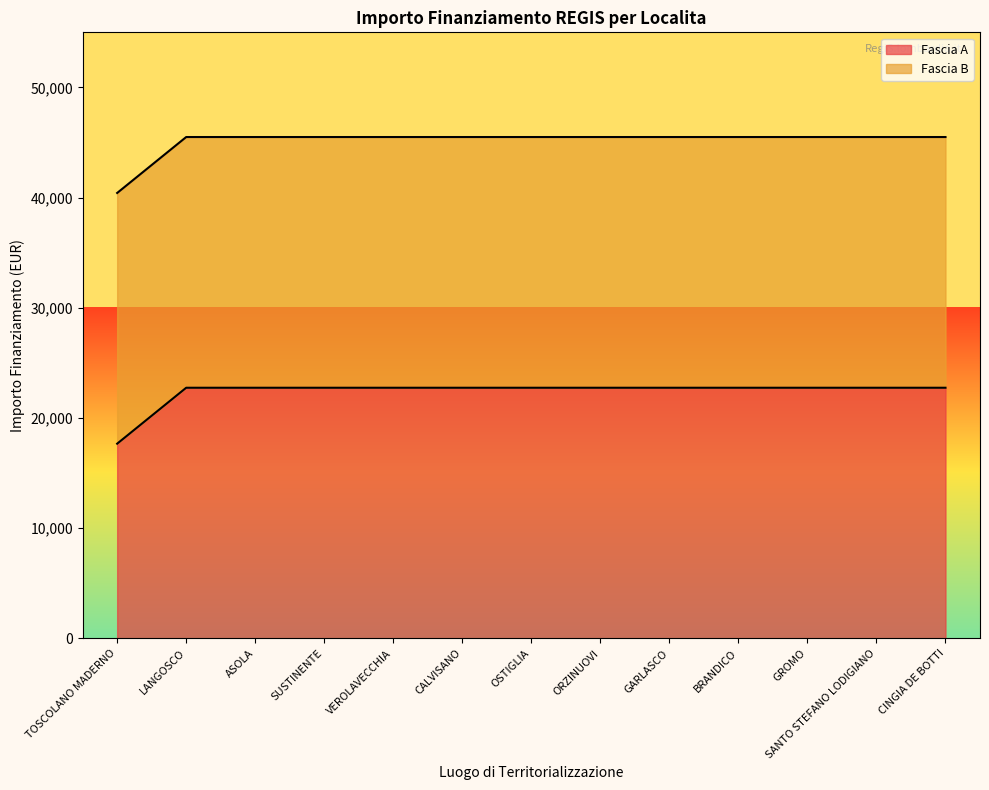

How many lines are shown in the chart?

2